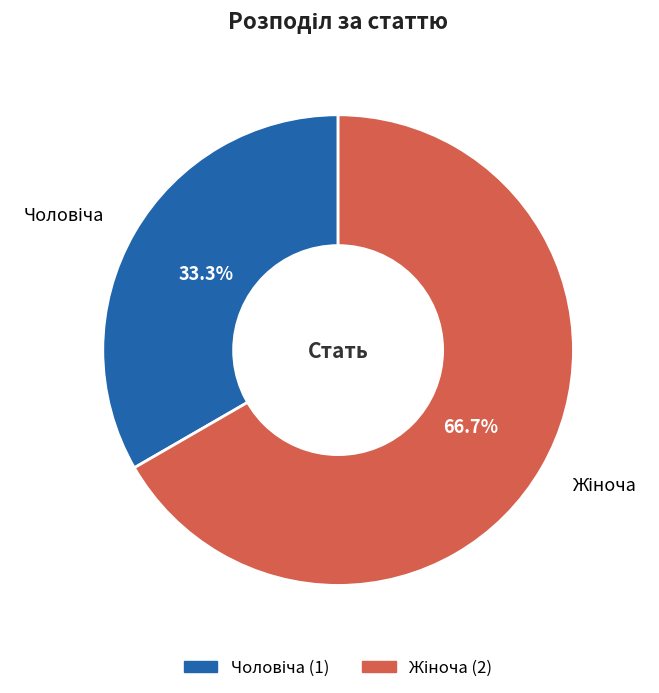

Is there a majority slice in this chart?

Yes